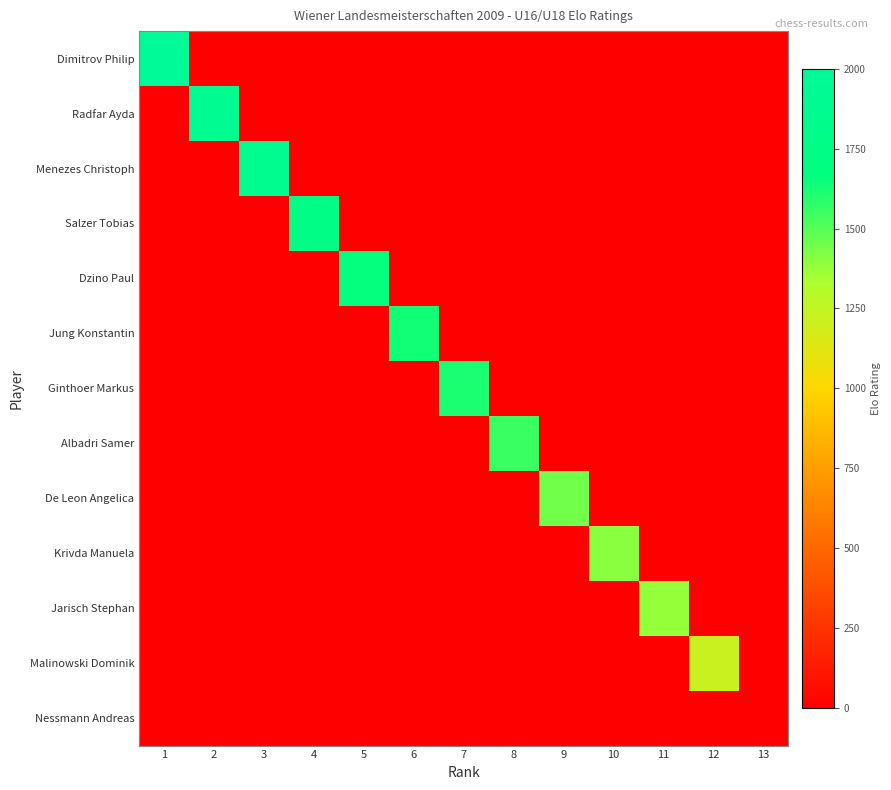

Which series has the largest total across all categories?

Dimitrov Philip